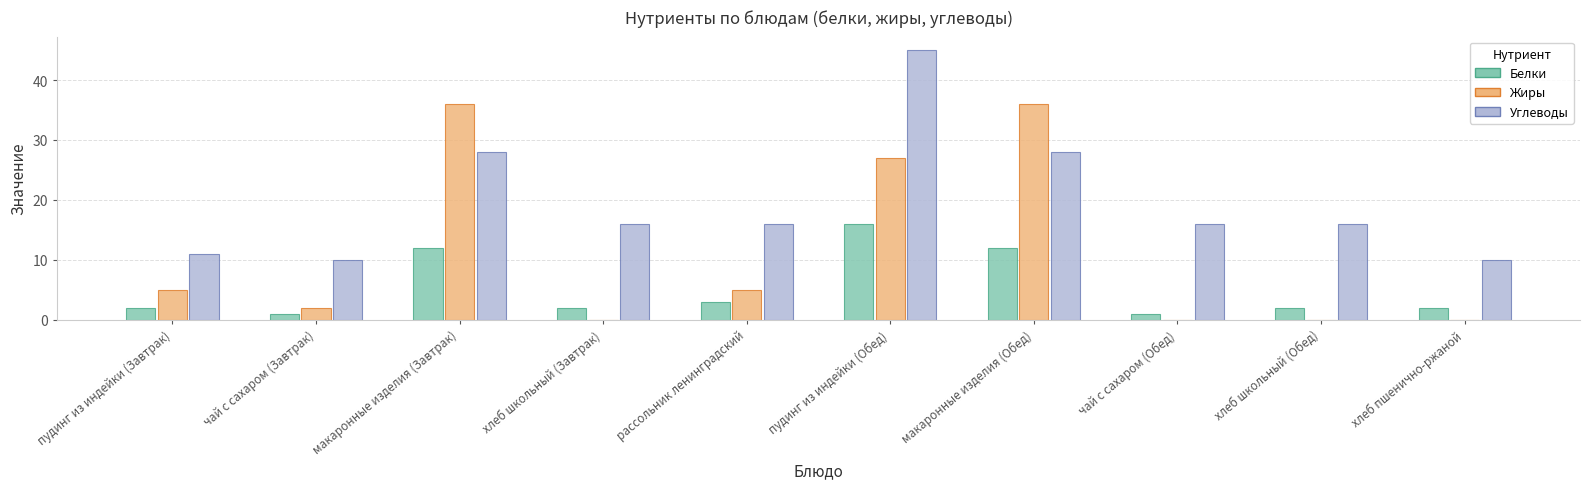

What is the maximum value for Жиры?

36